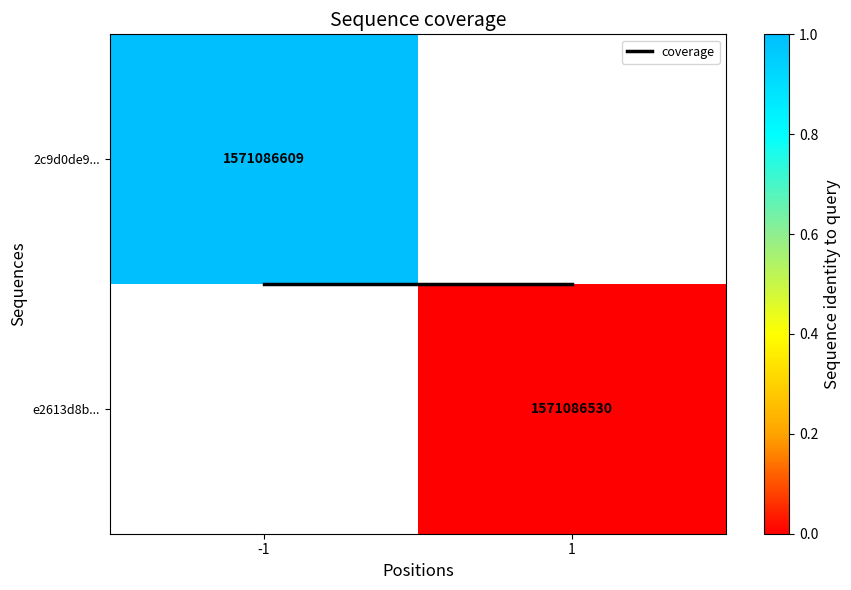

Rank the categories by 2c9d0de9... value from lowest to highest.

-1, 1